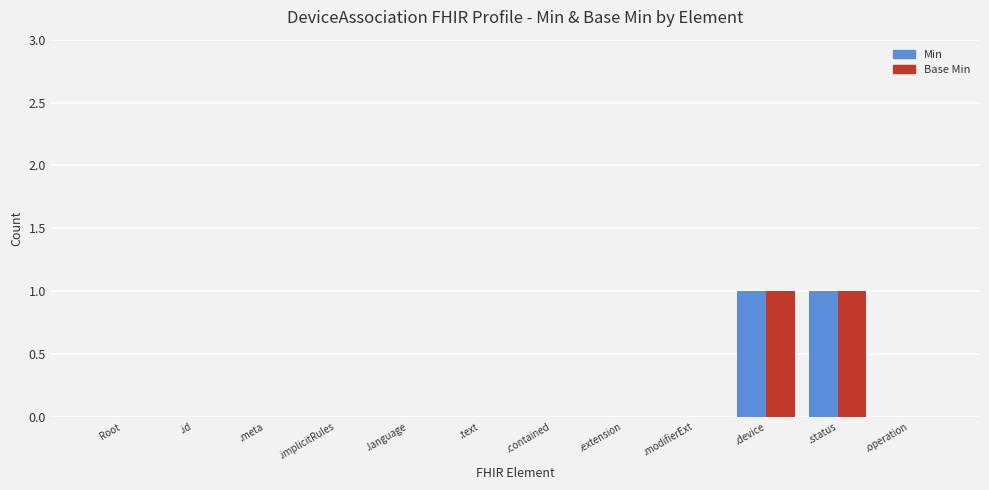

What are all the series names shown in the legend?

Min, Base Min